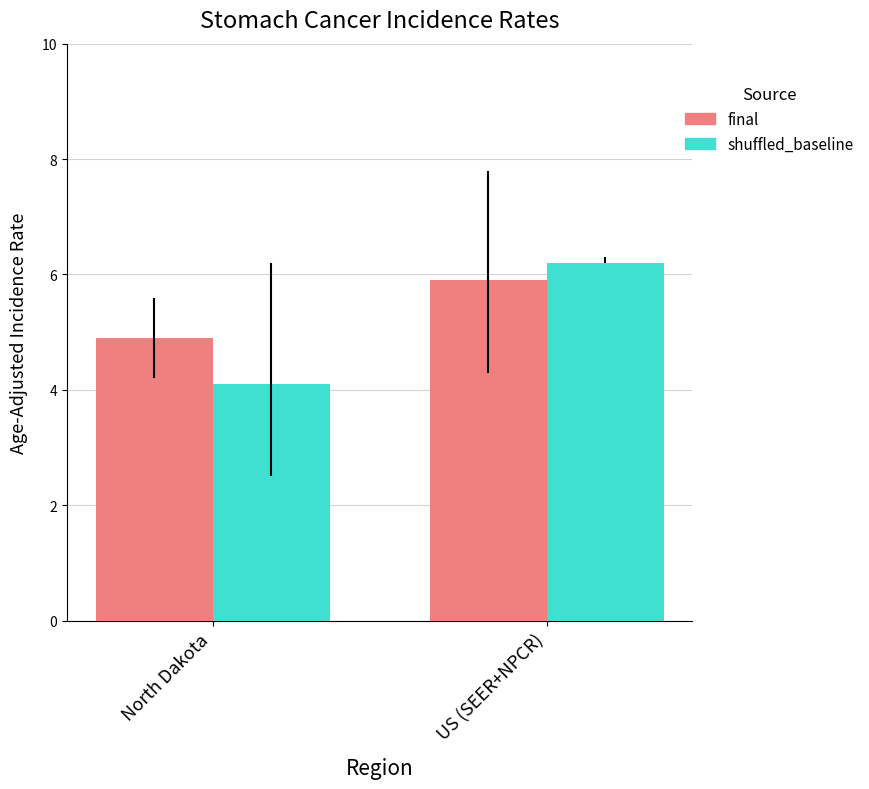

What is the label of the 1st bar from the left?

North Dakota